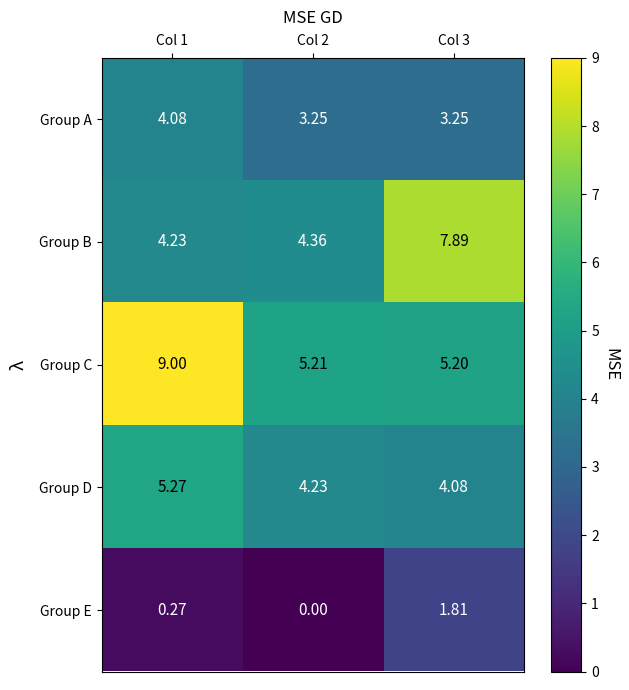

Which series changed the most between Col 2 and Col 3?

Group B